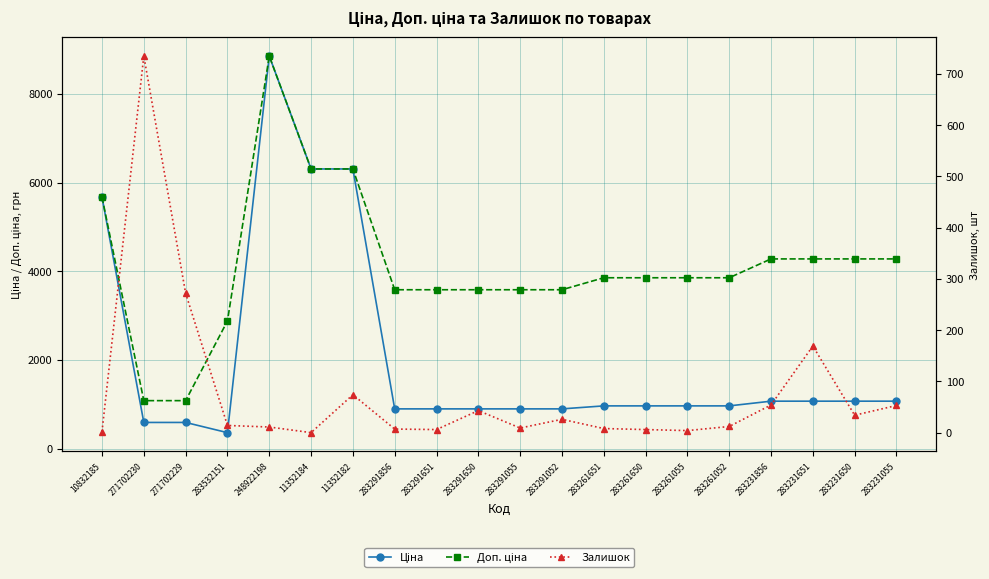

True or false: Доп. ціна and Ціна cross at least once.

False